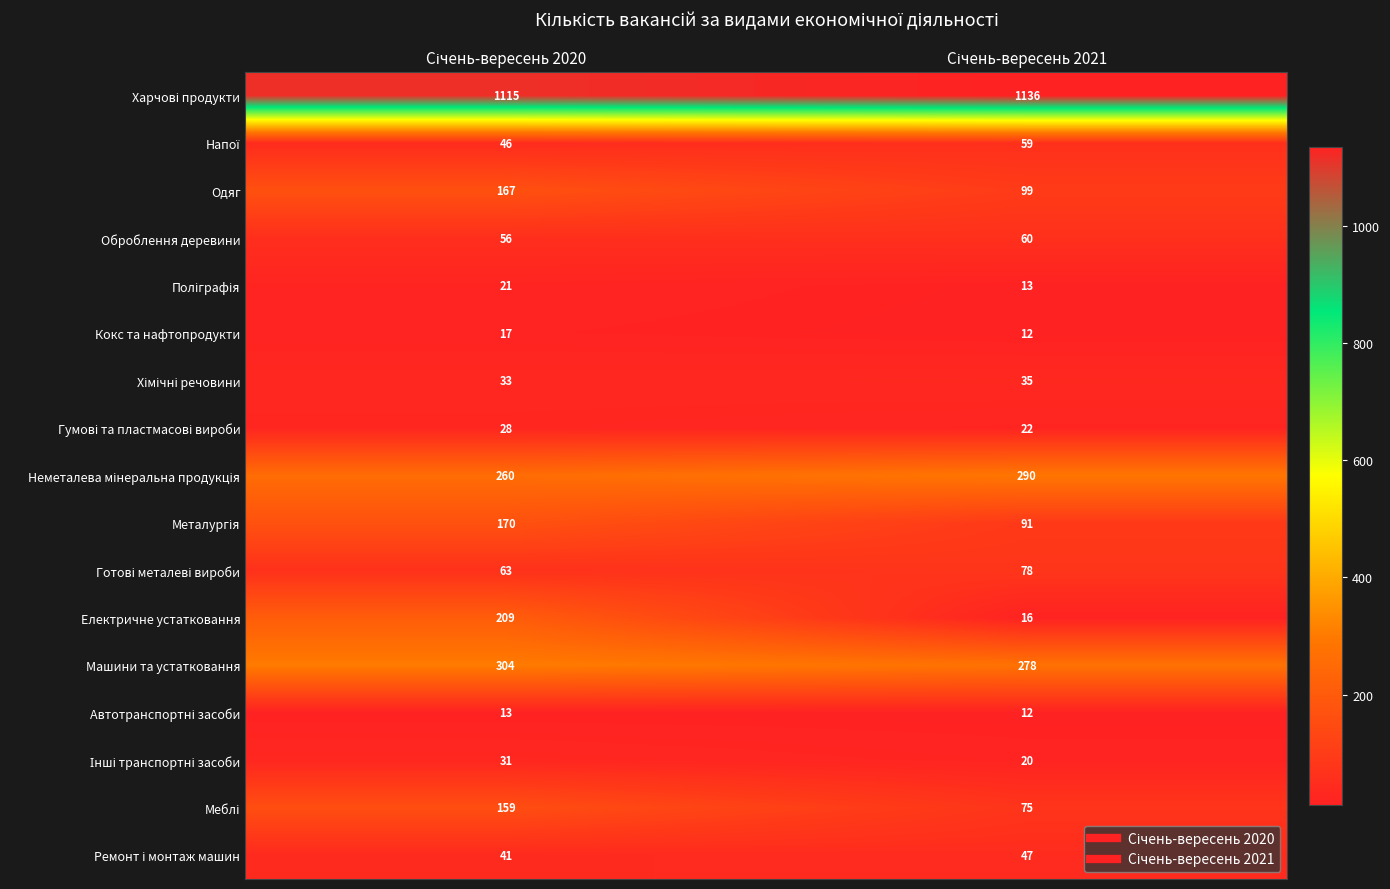

At how many categories does at least one series exceed 741?

2